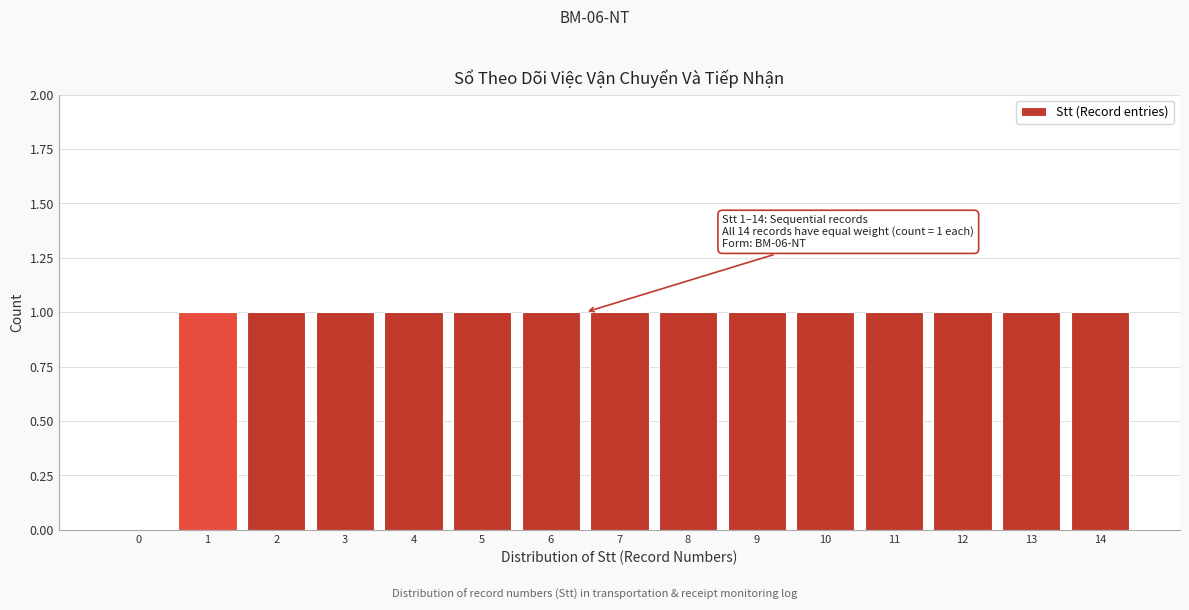

Reading left to right, list all the values displayed in this chart.

0=0	1=1	2=1	3=1	4=1	5=1	6=1	7=1	8=1	9=1	10=1	11=1	12=1	13=1	14=1